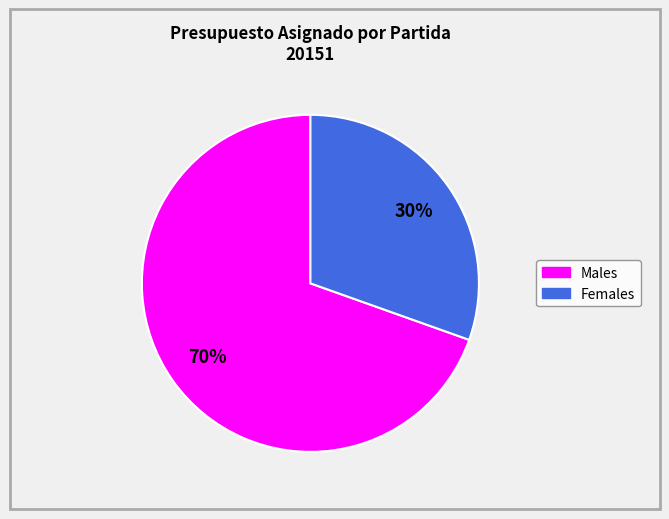

Is there any slice that represents more than half of the pie?

Yes